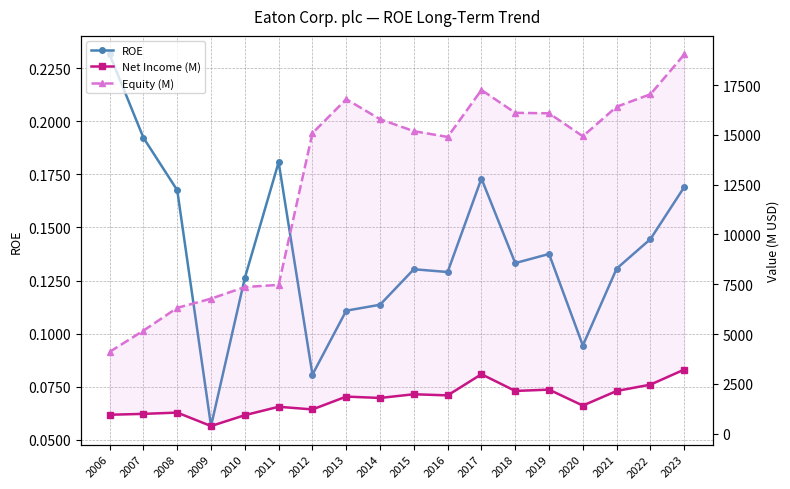

True or false: Net Income (M) and Equity (M) cross at least once.

False